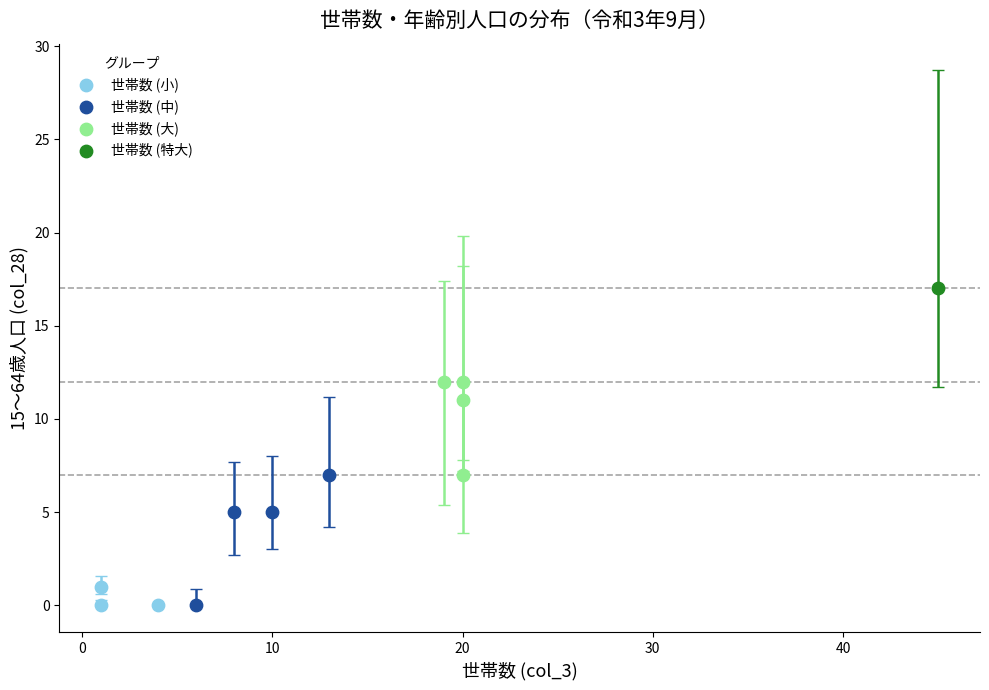

What are all the series names shown in the legend?

世帯数 (小), 世帯数 (中), 世帯数 (大), 世帯数 (特大)